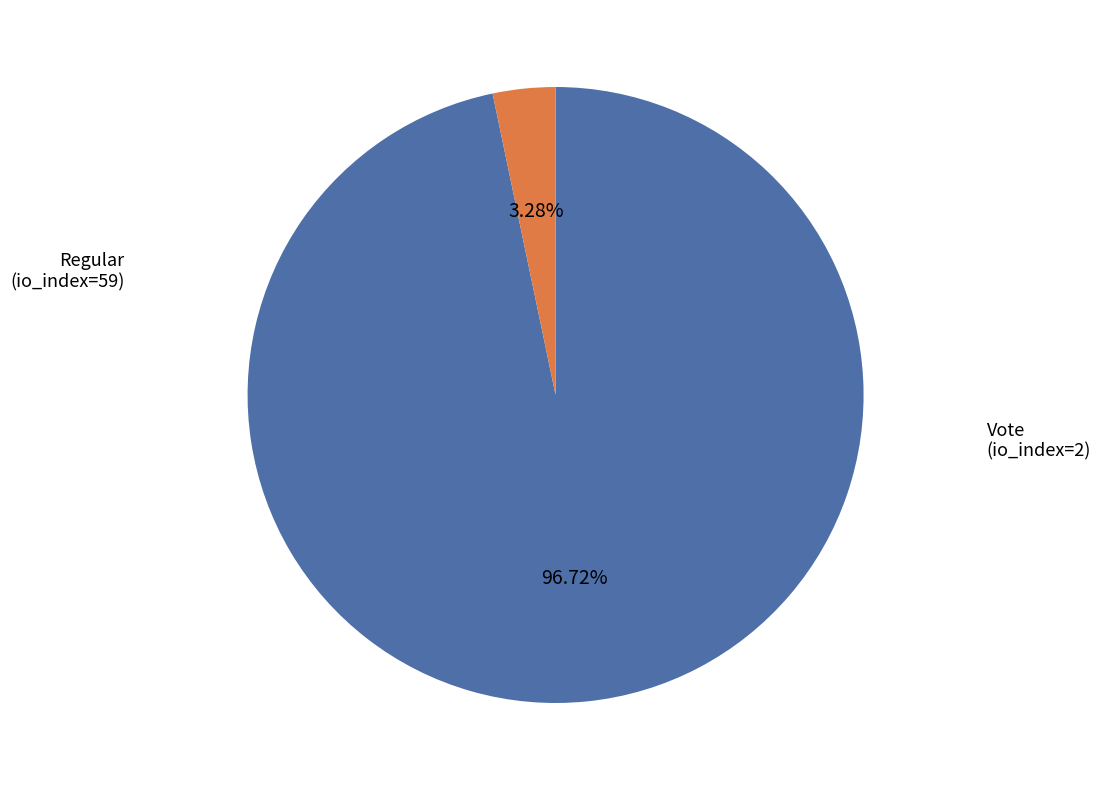

What is the change in value from Regular (io_index=59) to Vote (io_index=2)?

-57